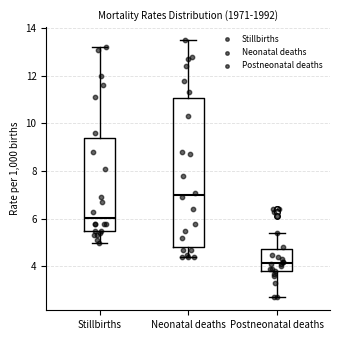

Where does the lower whisker of the box for Stillbirths end on the y-axis? The values are not printed on the chart, so give them approximately, as read against the axis.

5.0